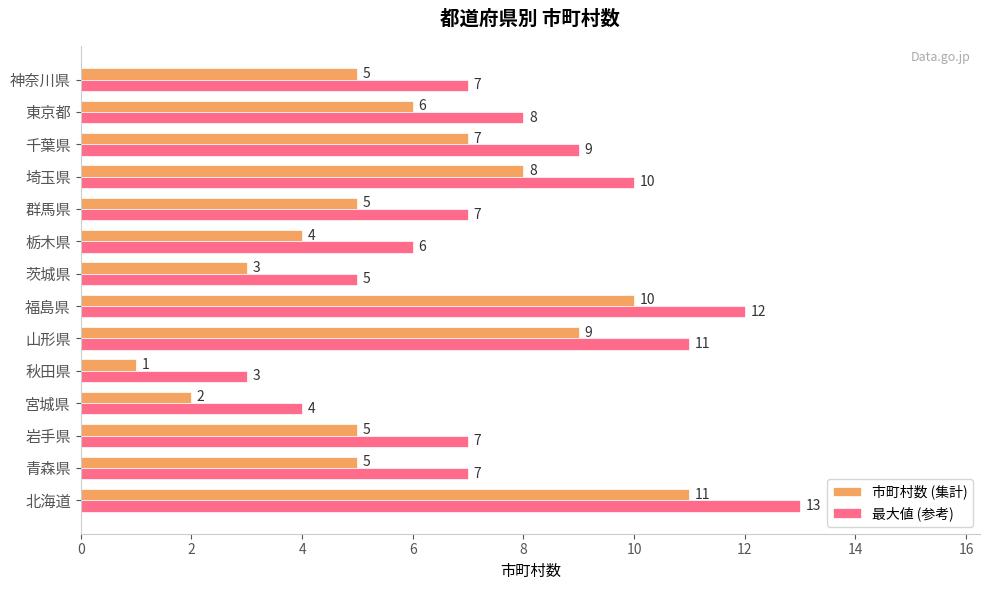

List the series in order of their peak value, lowest first.

市町村数 (集計), 最大値 (参考)